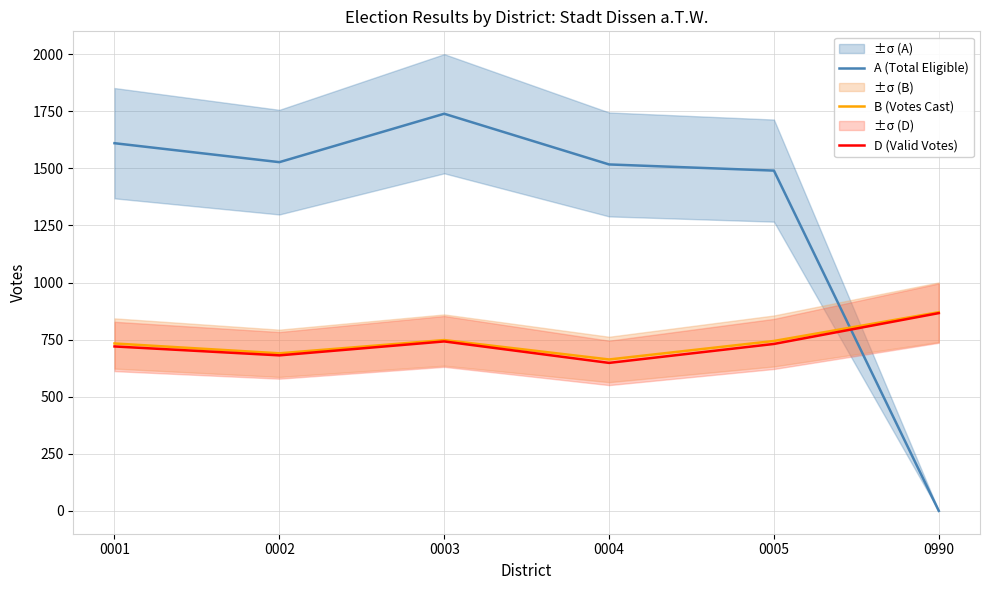

At which label does D (Valid Votes) reach its peak?

0990